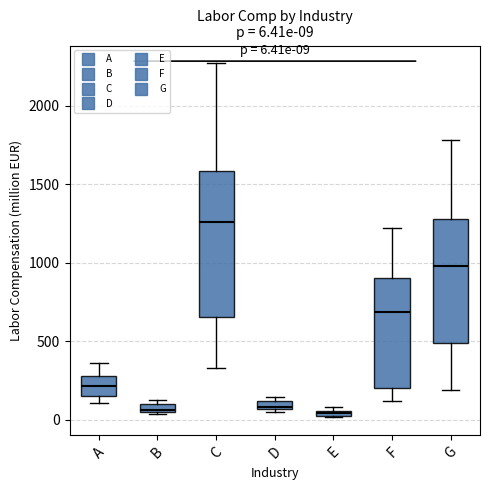

Comparing the boxes themselves (not the whiskers), which one is the tallest?

C